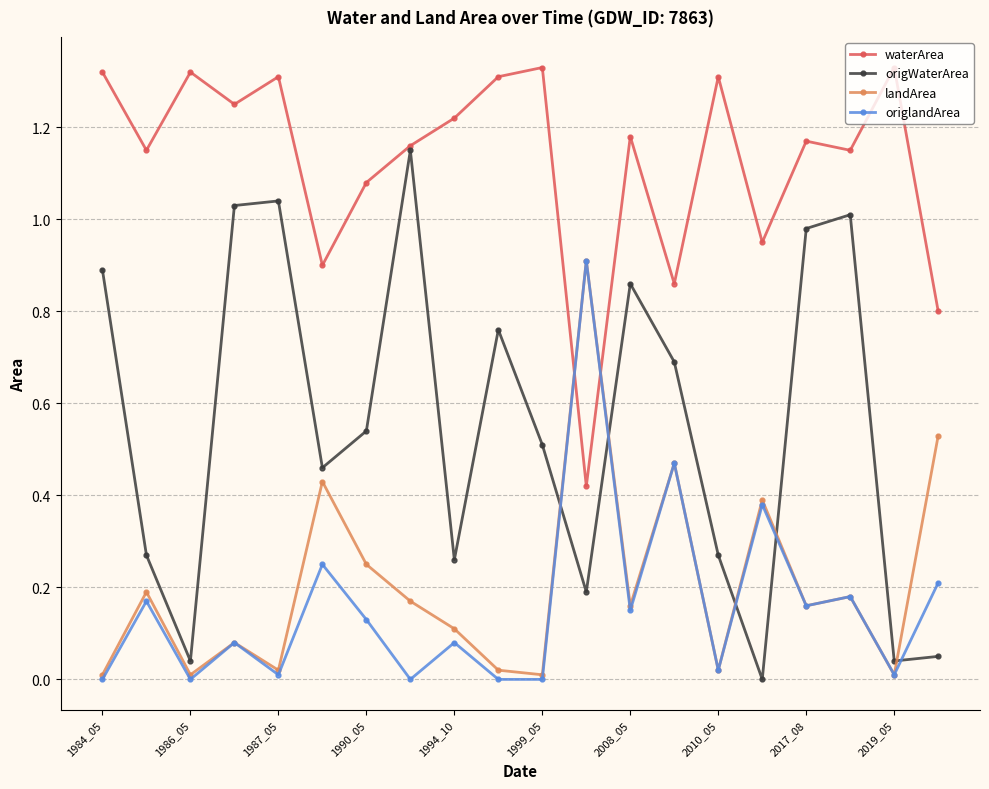

True or false: origWaterArea and landArea intersect in this chart.

True